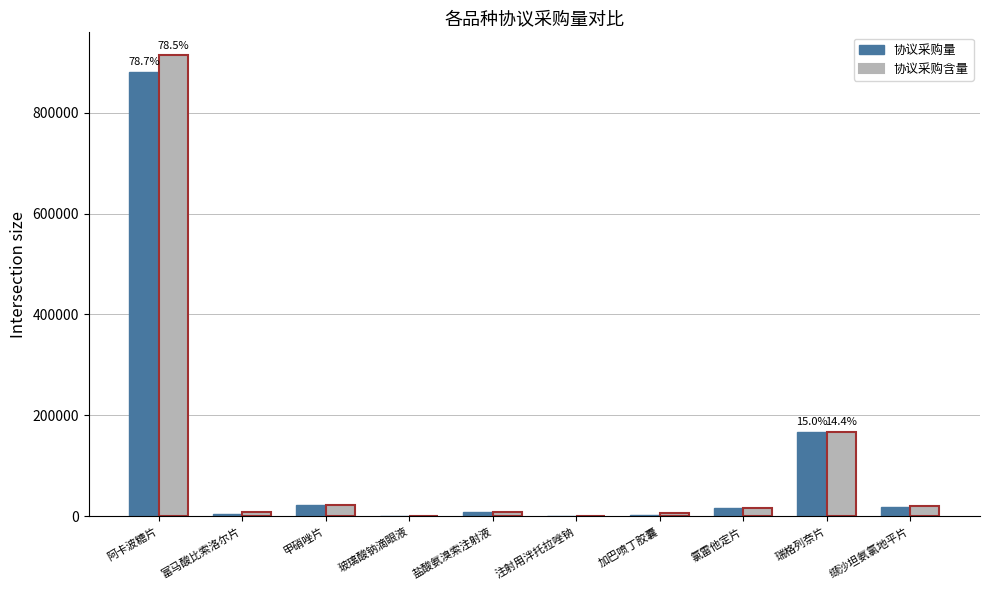

At which label is 协议采购量 closest to 440874?

瑞格列奈片